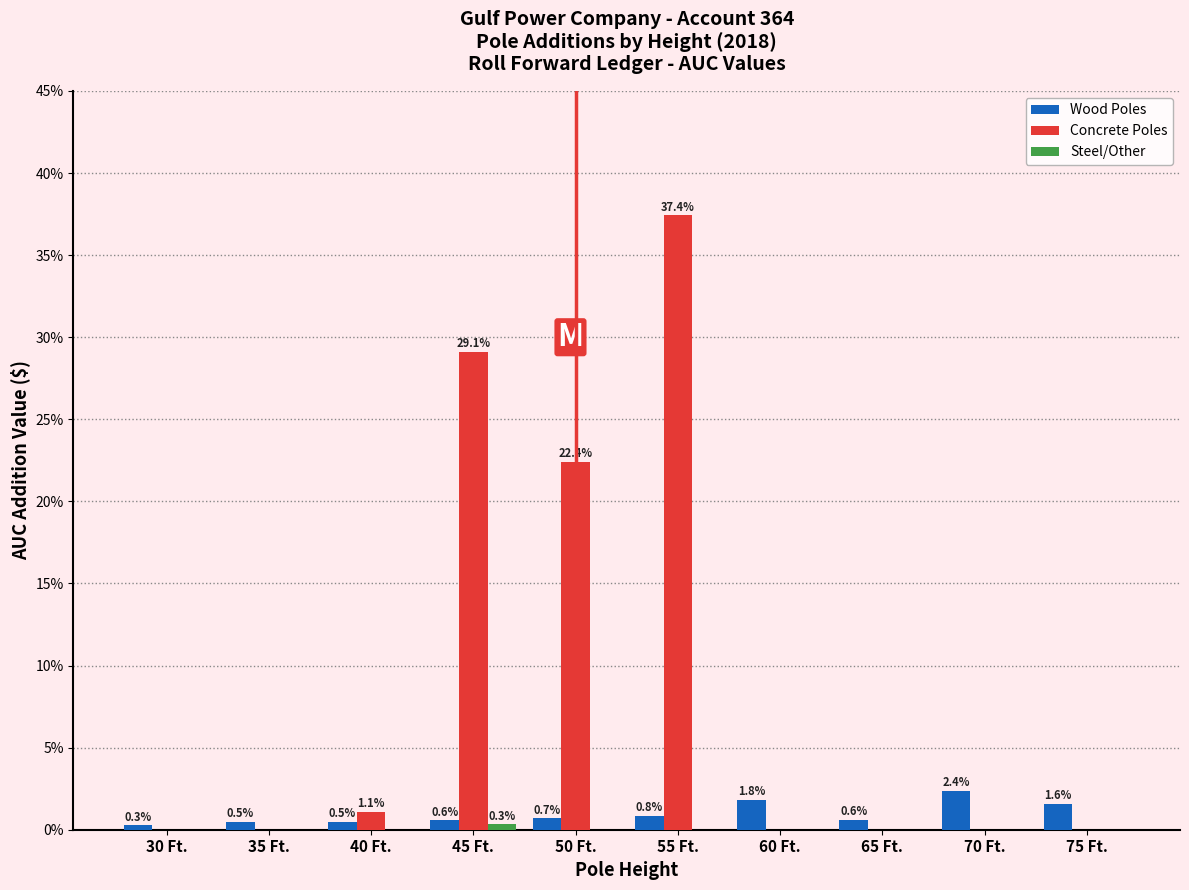

Where is Wood Poles nearest to the value 1?

55 Ft.